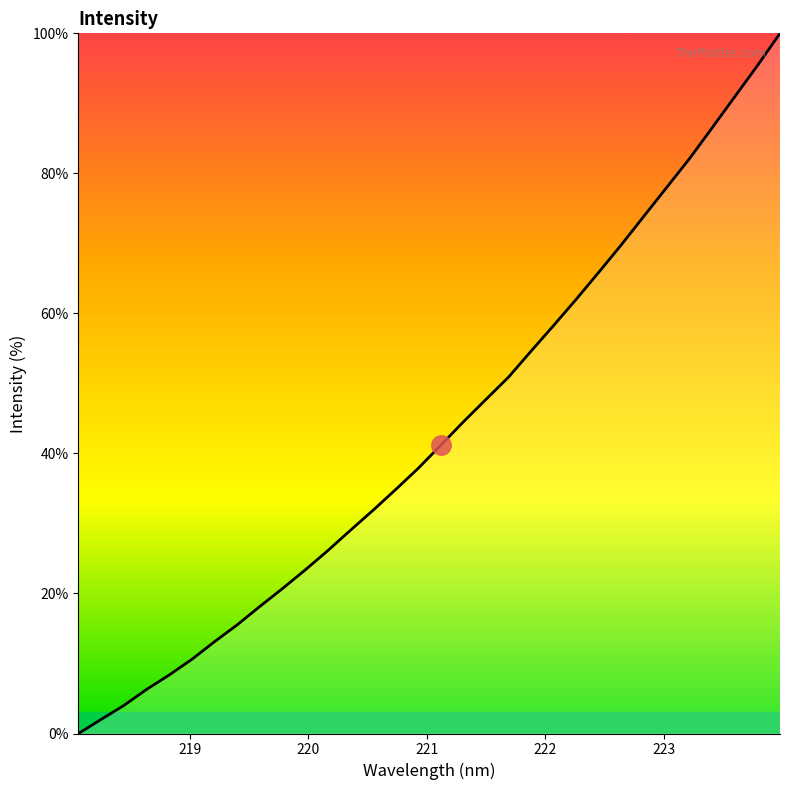

Is this an area chart (filled region under the line)?

No